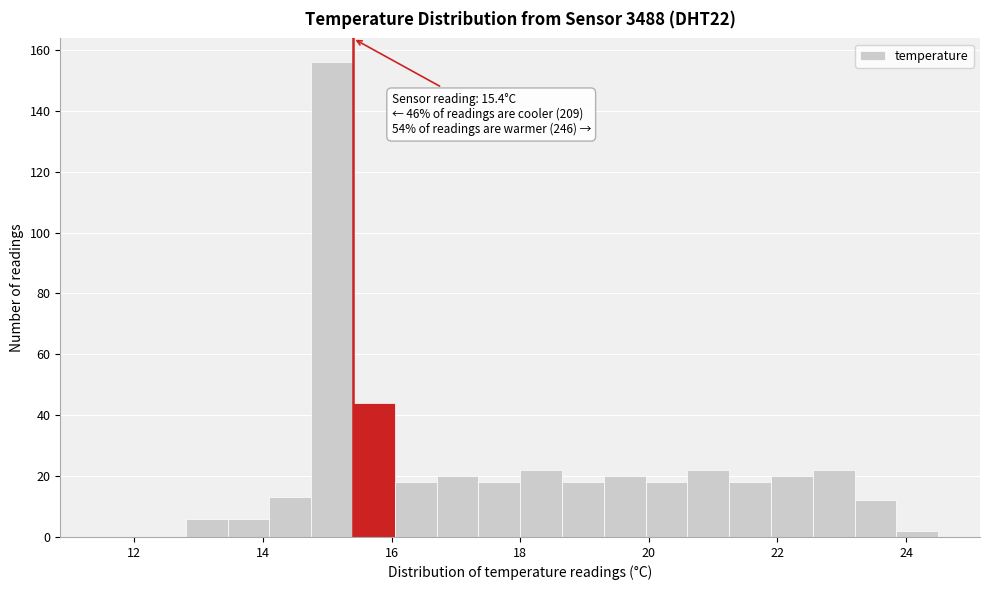

Read against the x-axis, roughly where is the centre of the tallest bar?

15.0